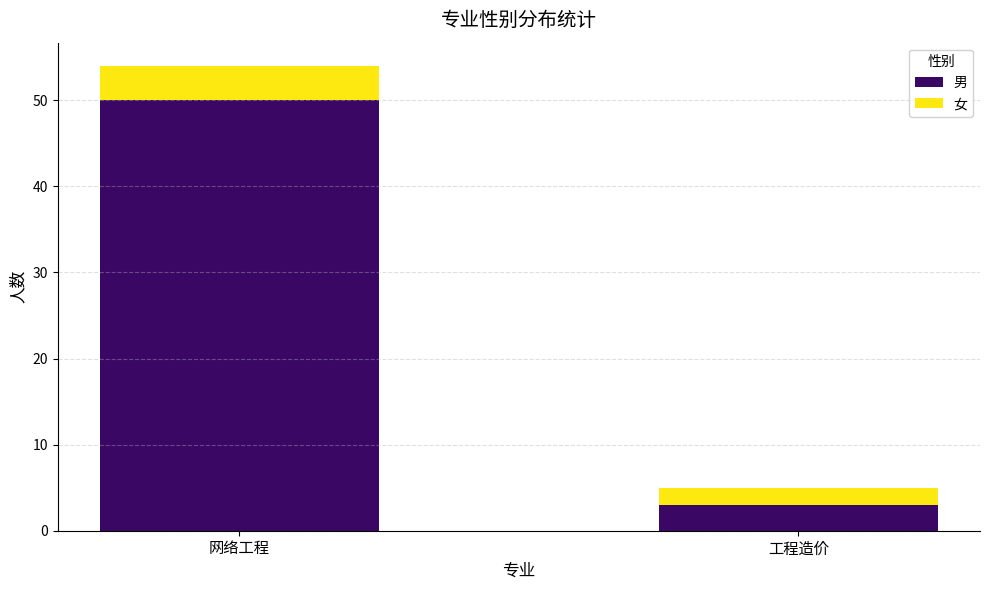

At which category is the sum across all series the highest?

网络工程